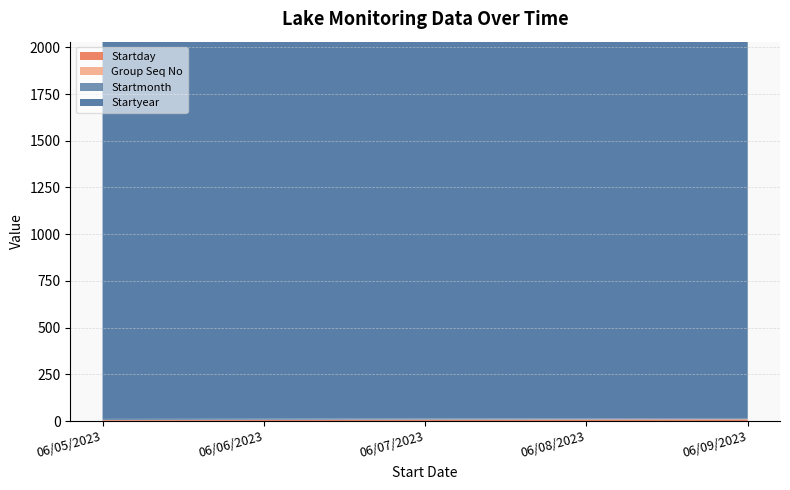

Reading left to right, list all the values displayed in this chart.

Startday: 5	6	7	8	9
Group Seq No: 1	1	1	1	1
Startmonth: 6	6	6	6	6
Startyear: 2023	2023	2023	2023	2023